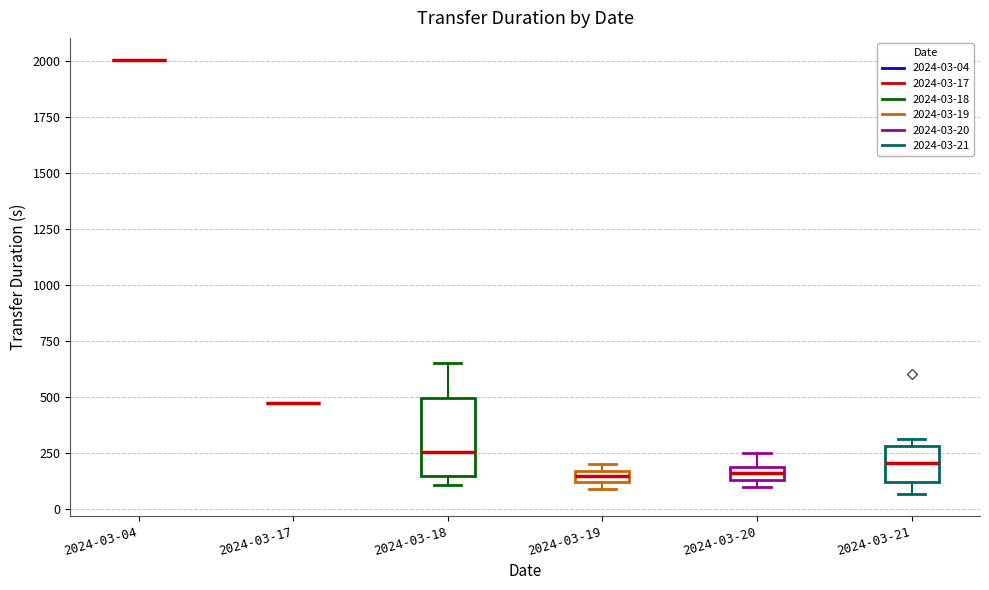

Where is the lower edge of the box for 2024-03-19 on the y-axis? The values are not printed on the chart, so give them approximately, as read against the axis.

100